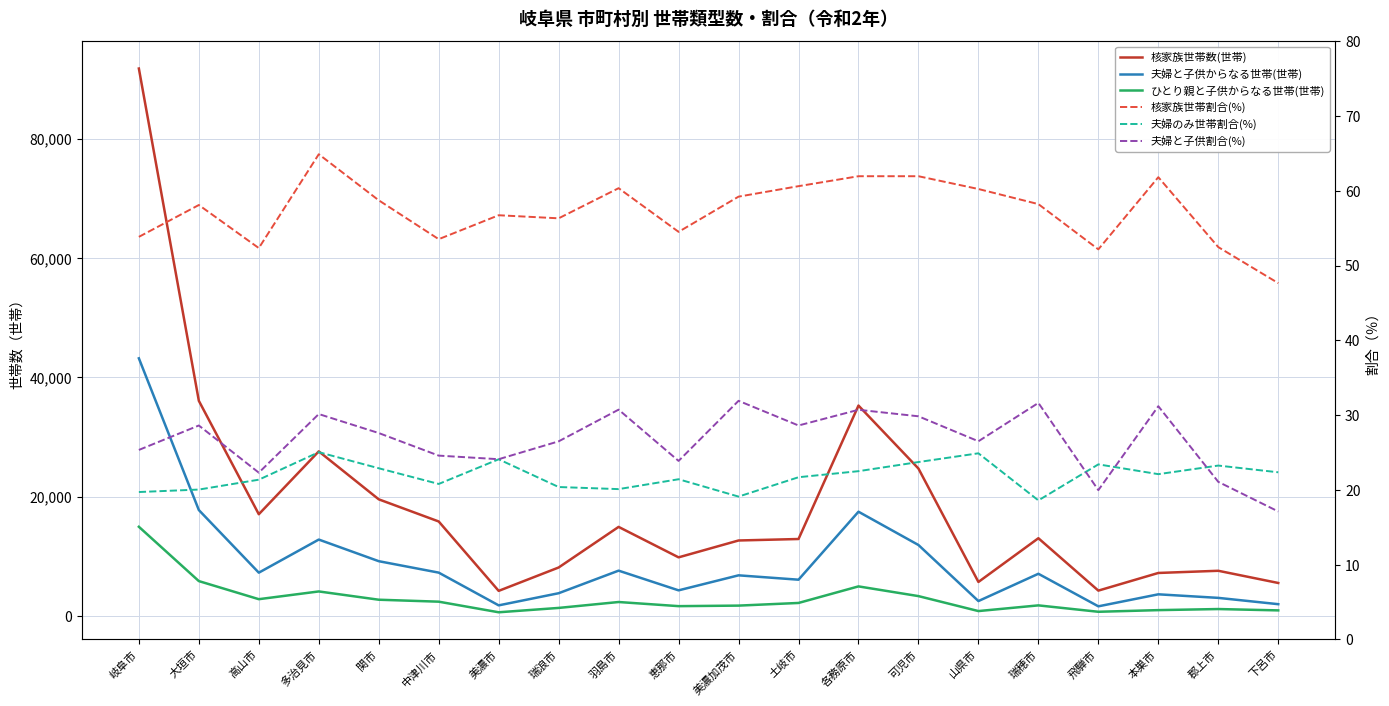

What is the sum of the 夫婦と子供からなる世帯(世帯) values at 本巣市 and 美濃加茂市?

10472.0